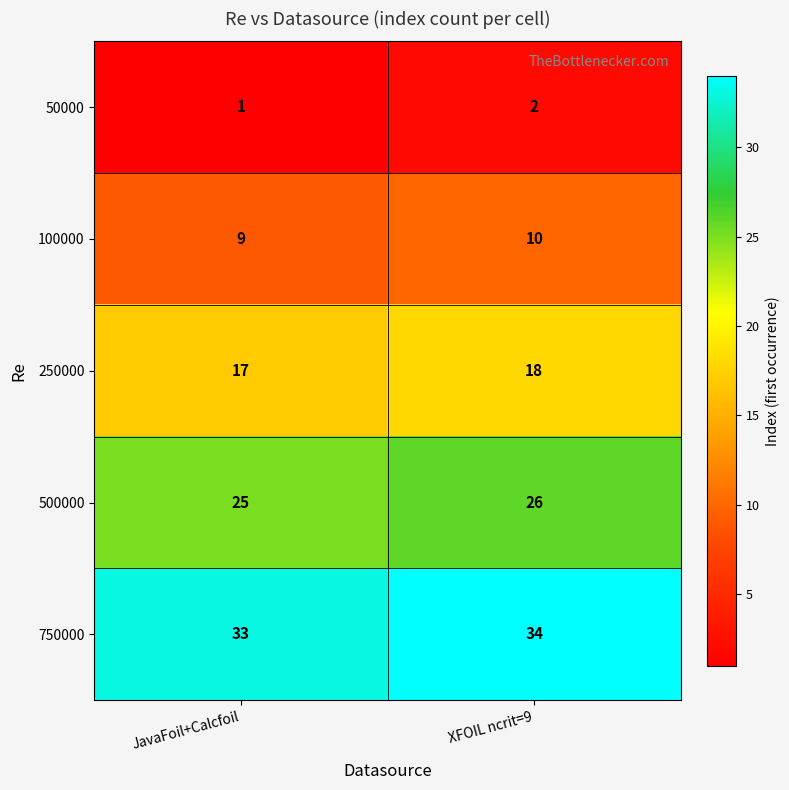

What is the approximate value of 500000 at JavaFoil+Calcfoil?

25